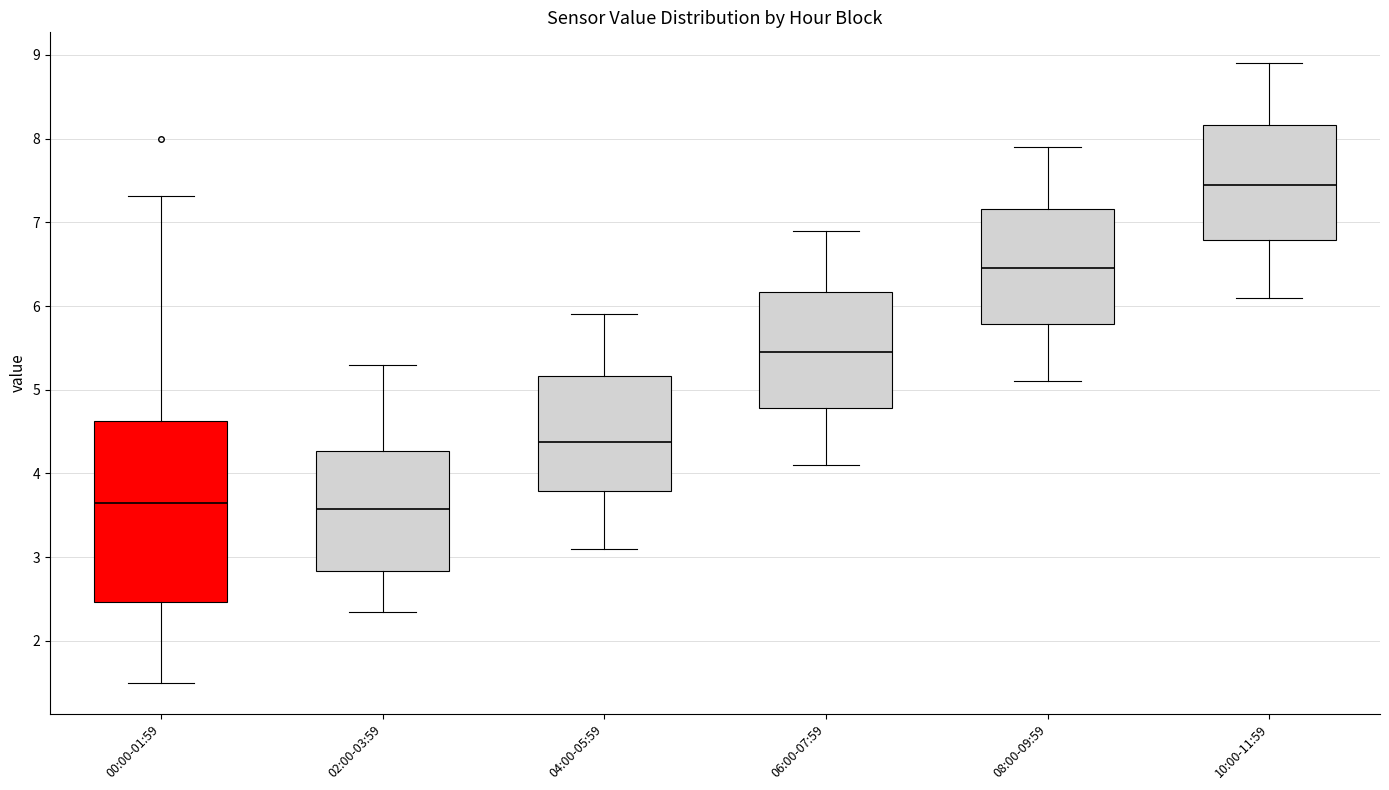

Comparing the boxes themselves (not the whiskers), which one is the tallest?

00:00-01:59